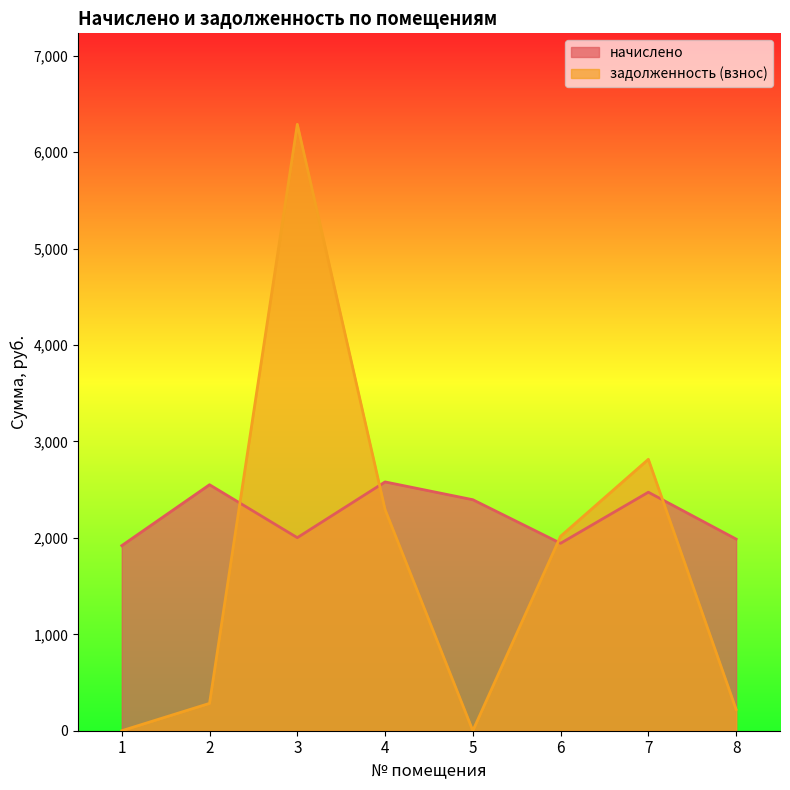

At which label is начислено closest to 2250?

5